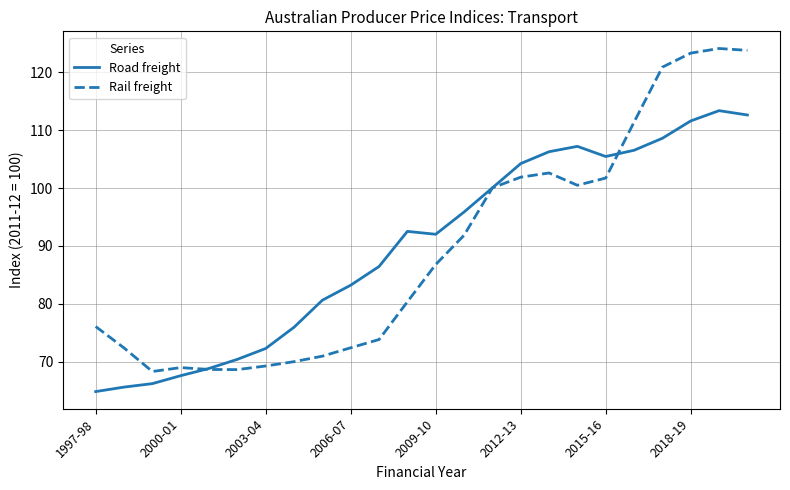

True or false: Road freight and Rail freight intersect in this chart.

True